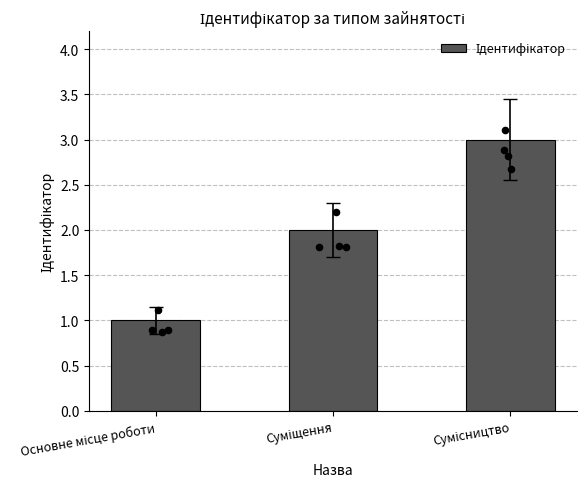

What is the ratio of the value at Сумісництво to the value at Основне місце роботи?

3.0